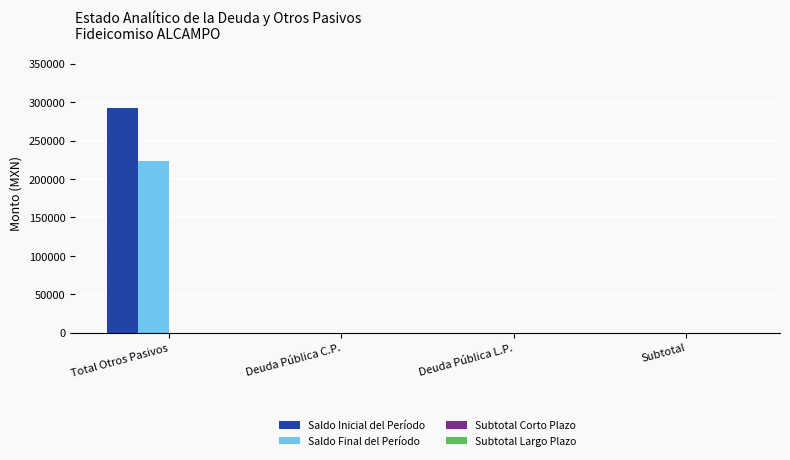

Is it true that Saldo Final del Período equals -83009.7 at Deuda Pública C.P.?

False